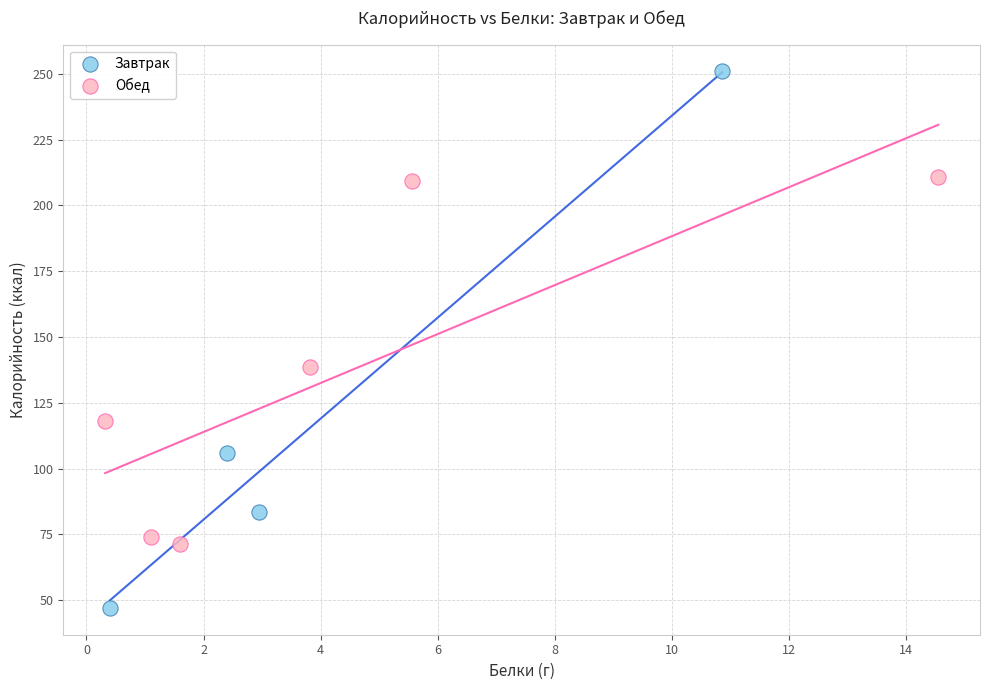

Which series reaches the maximum Y coordinate?

Завтрак